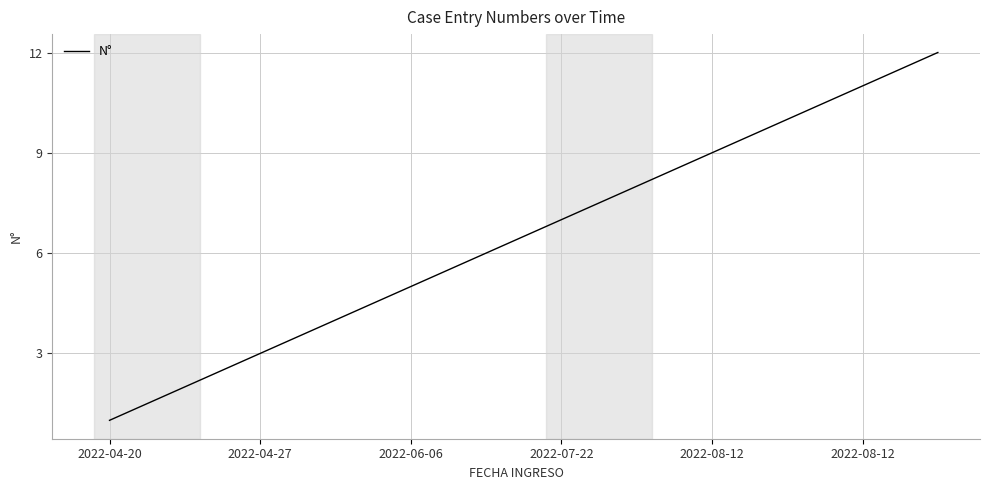

What is the difference between the maximum and minimum values?

11